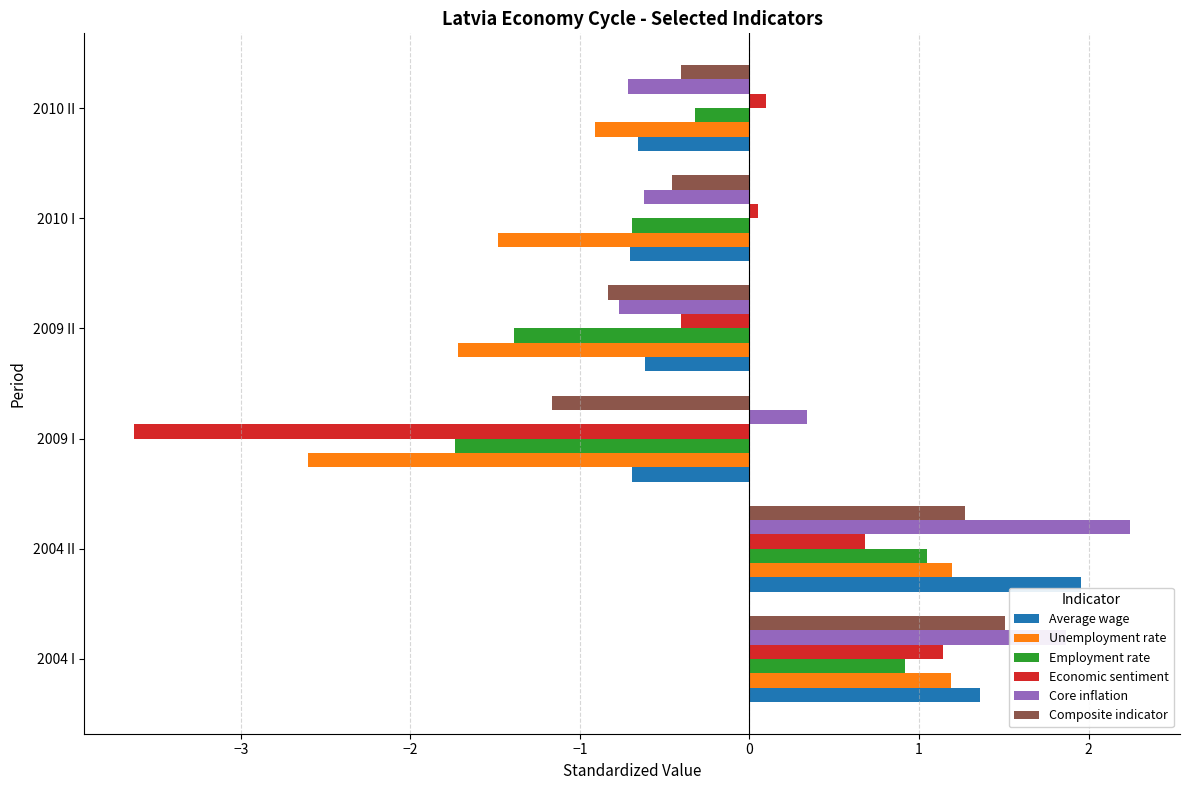

What is the average value of the Core inflation series?

0.4